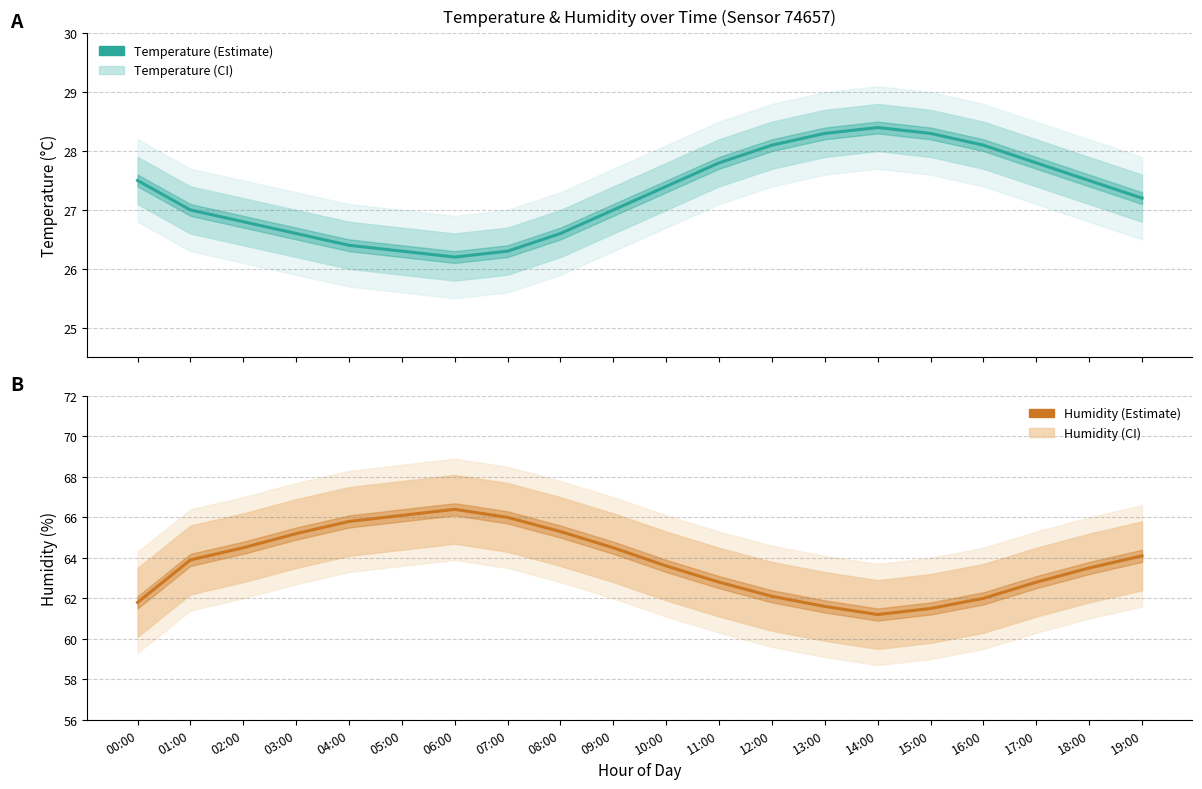

What is the label of the 7th point from the right?

13:00